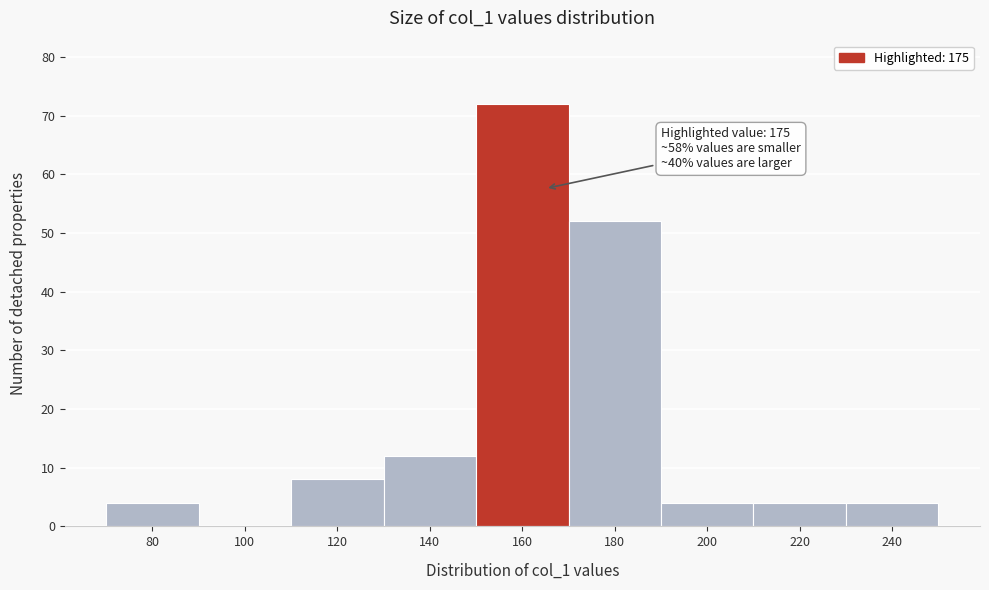

Reading right to left, what are all the values shown in this chart?

240=4	220=4	200=4	180=52	160=72	140=12	120=8	100=0	80=4